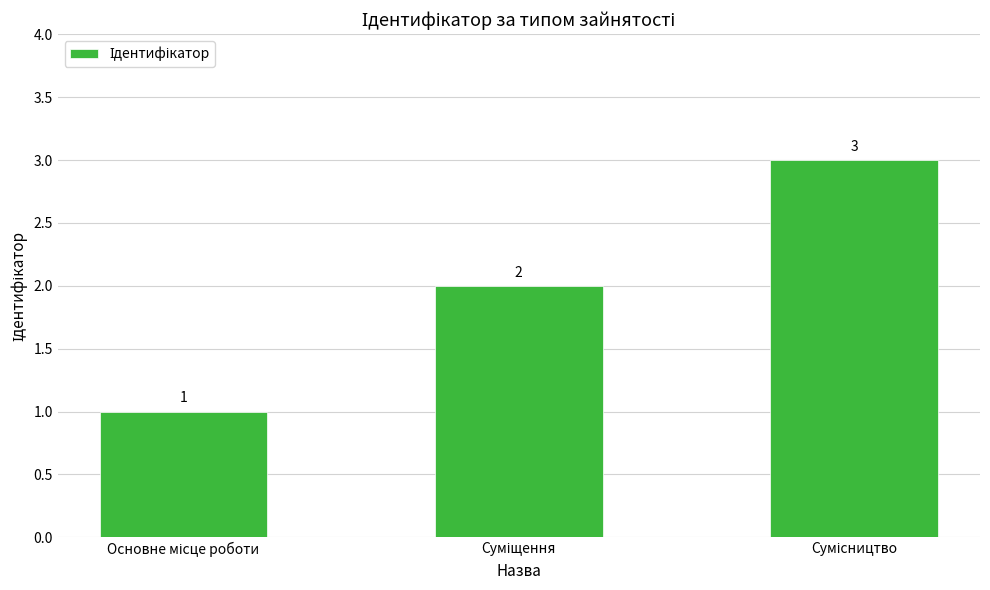

How many series are shown in this chart?

1